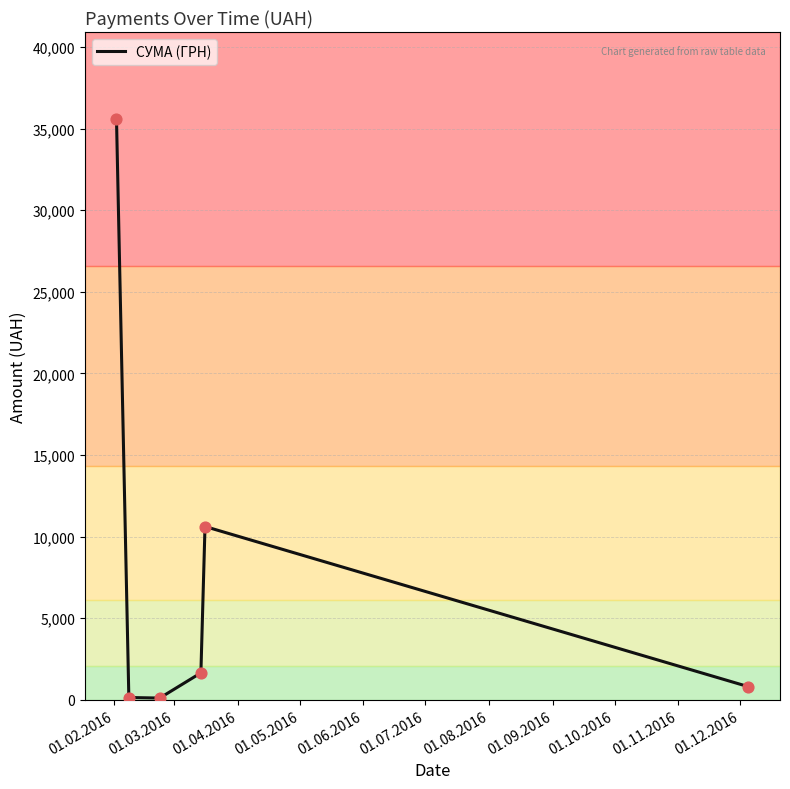

What is the sum of all values?

48873.8